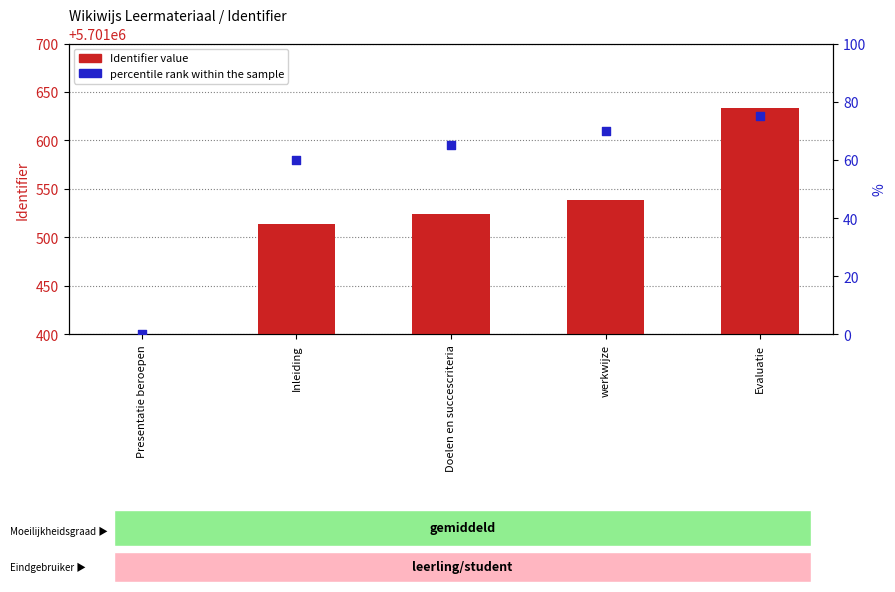

Is the value of Identifier (count) at werkwijze greater than the value of percentile rank within the sample at werkwijze?

Yes